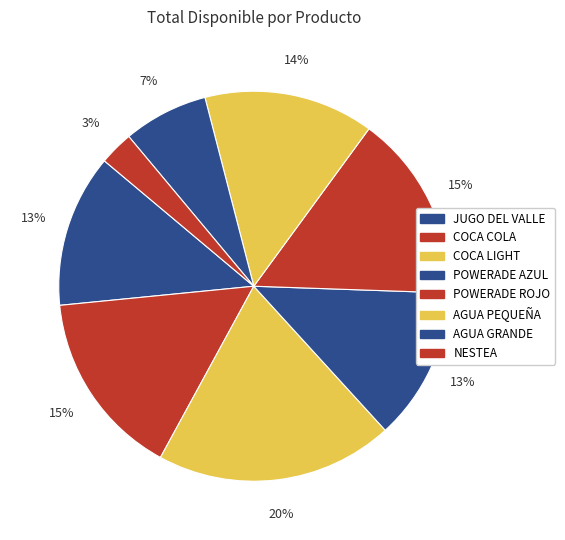

Count the number of slices in the pie.

8